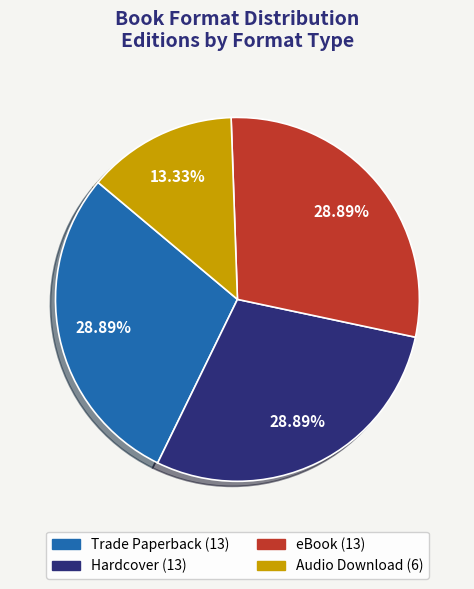

How many segments does this pie chart have?

4